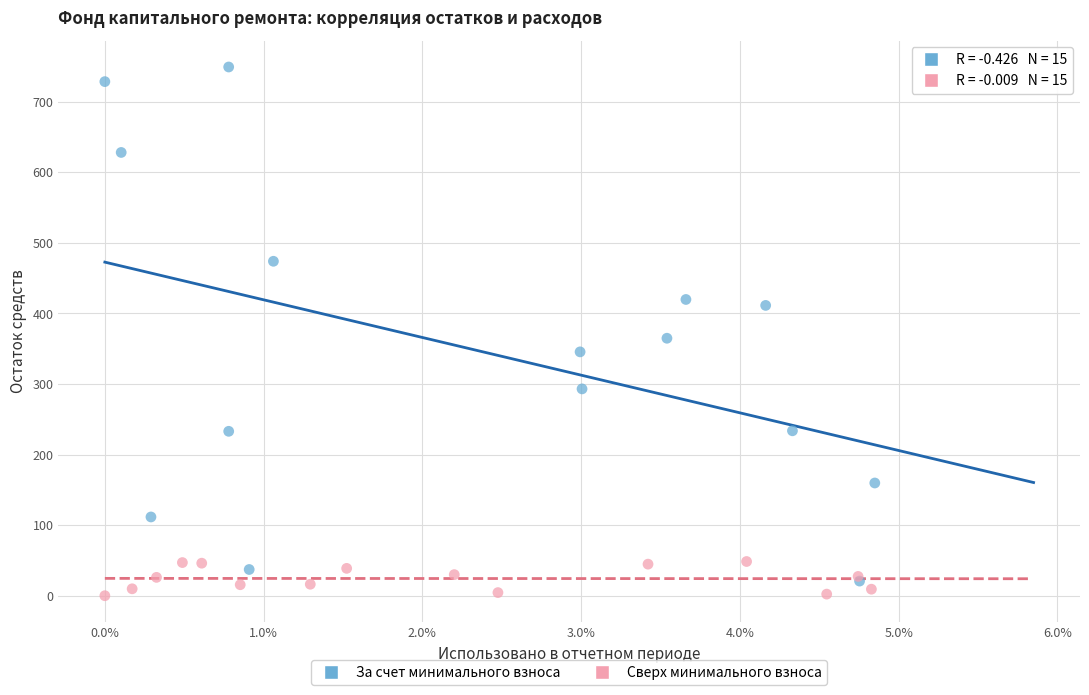

What are all the series names shown in the legend?

За счет минимального взноса, Сверх минимального взноса